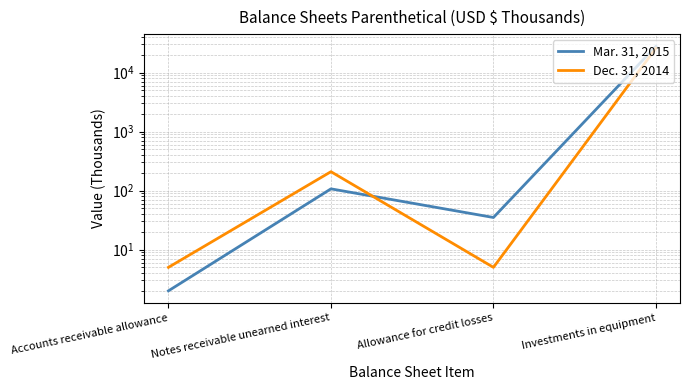

How many values in the Dec. 31, 2014 series are below 209?

2